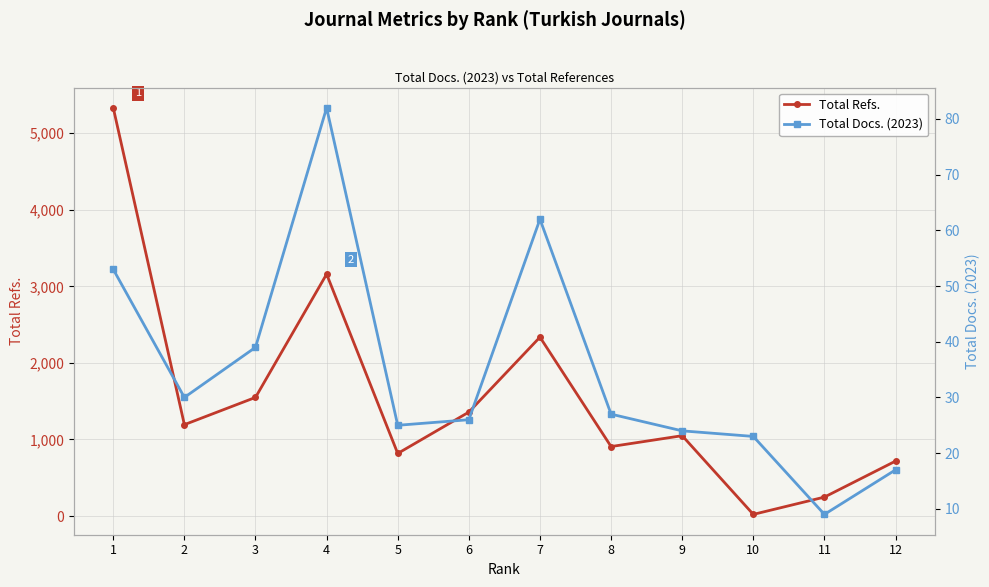

What is the average value of the Total Docs. (2023) series?

35